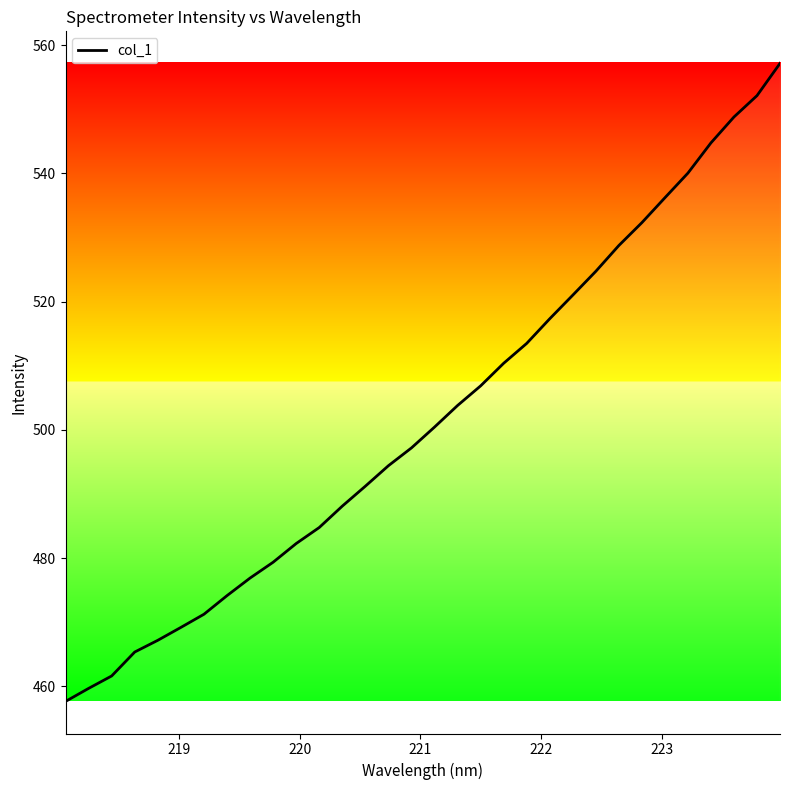

How many lines are shown in the chart?

1